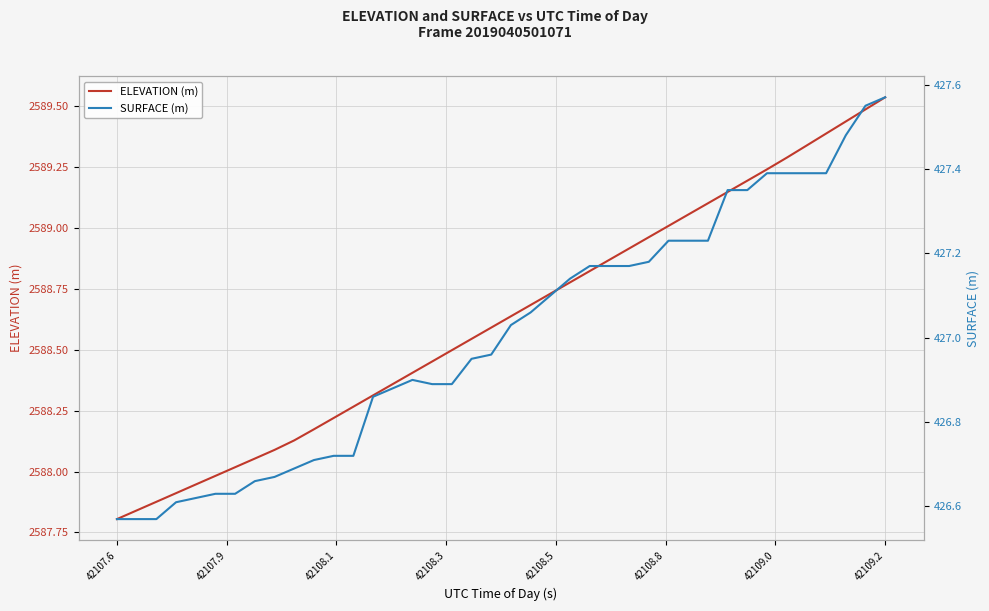

True or false: ELEVATION (m) and SURFACE (m) intersect in this chart.

False